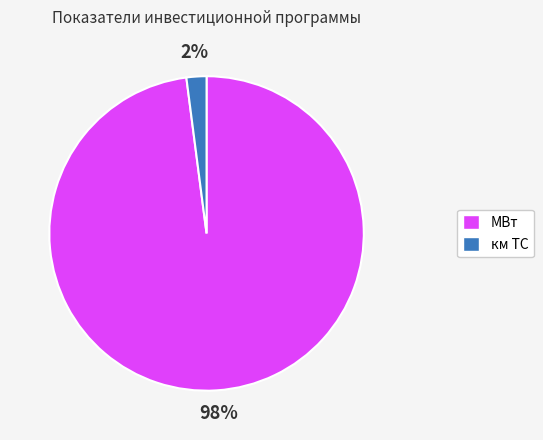

Do км ТС and МВт together represent more than half of the pie?

Yes